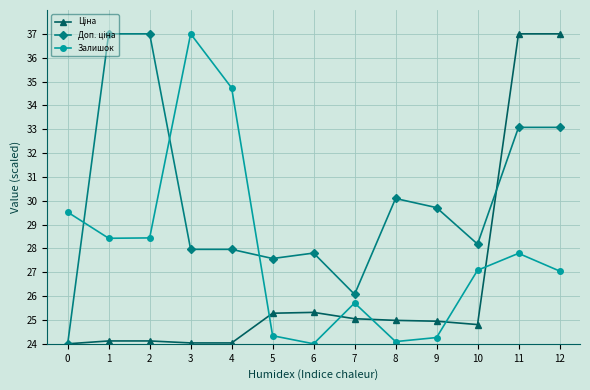

The value of Залишок at 7 is 25.7. True or false?

True